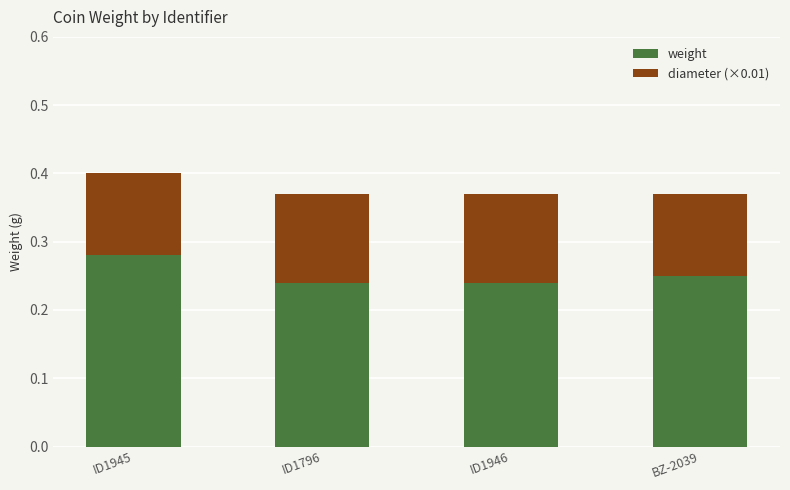

The weight series shows 0.4 at ID1946. True or false?

False